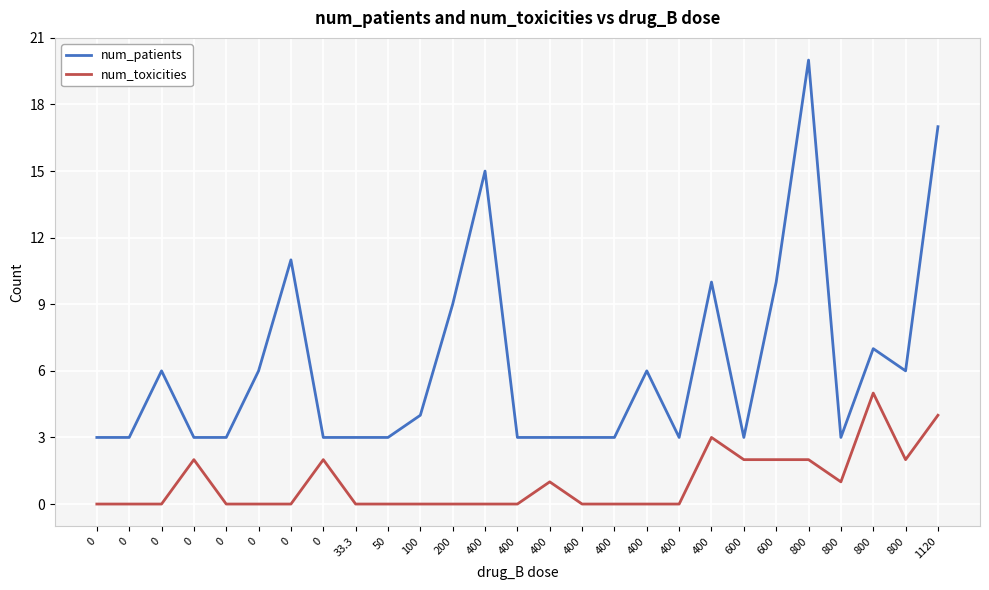

What are all the series names shown in the legend?

num_patients, num_toxicities